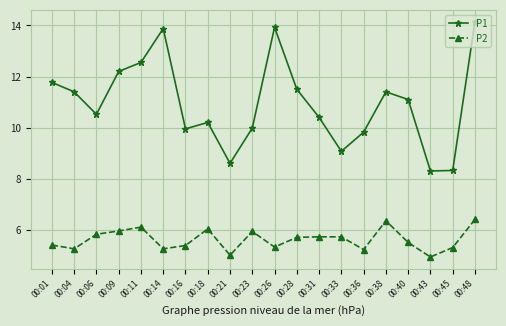

Which series has the largest range (max minus min)?

P1